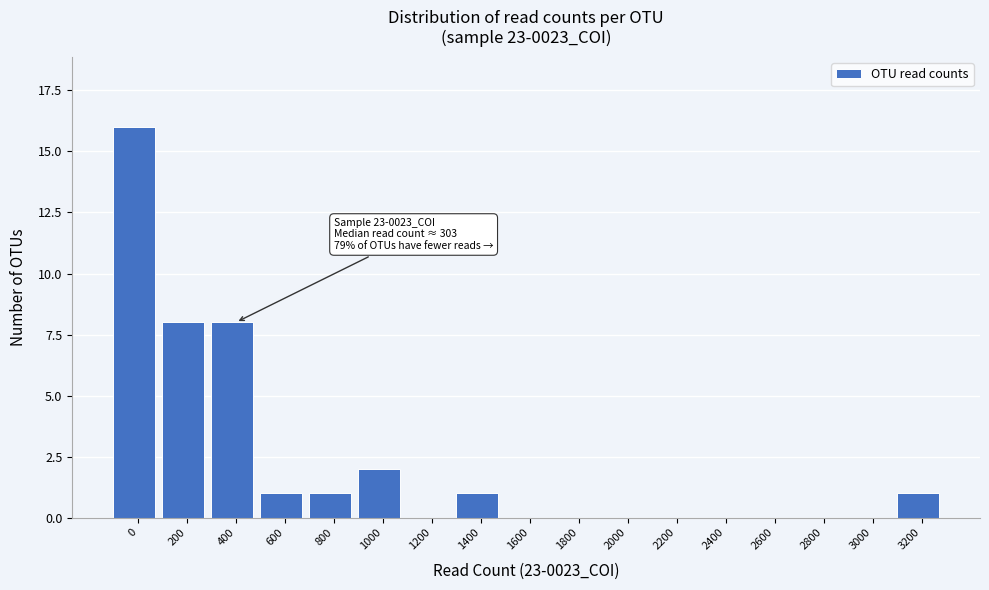

Reading right to left, extract all data points from this chart.

3200=1	3000=0	2800=0	2600=0	2400=0	2200=0	2000=0	1800=0	1600=0	1400=1	1200=0	1000=2	800=1	600=1	400=8	200=8	0=16